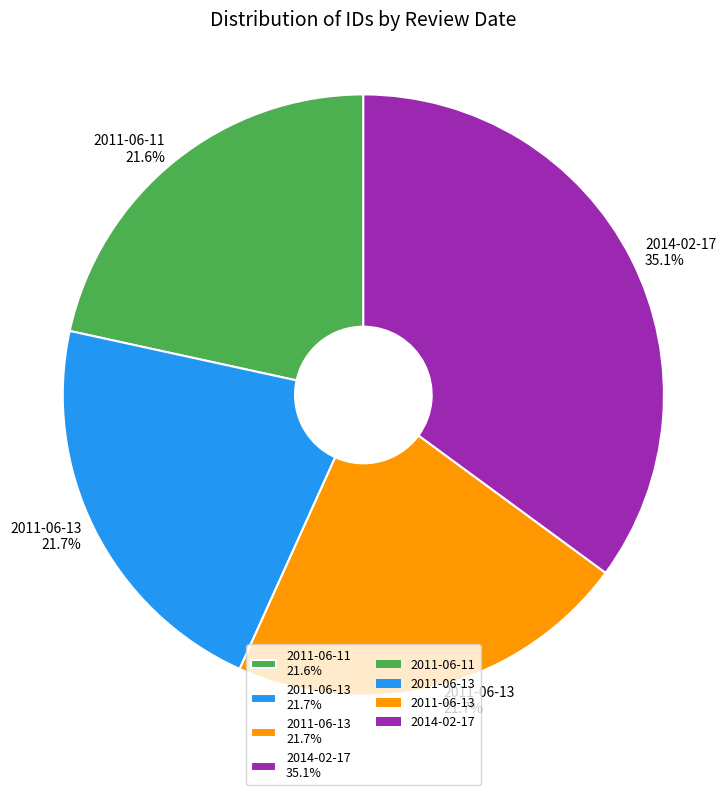

Is there a majority slice in this chart?

No